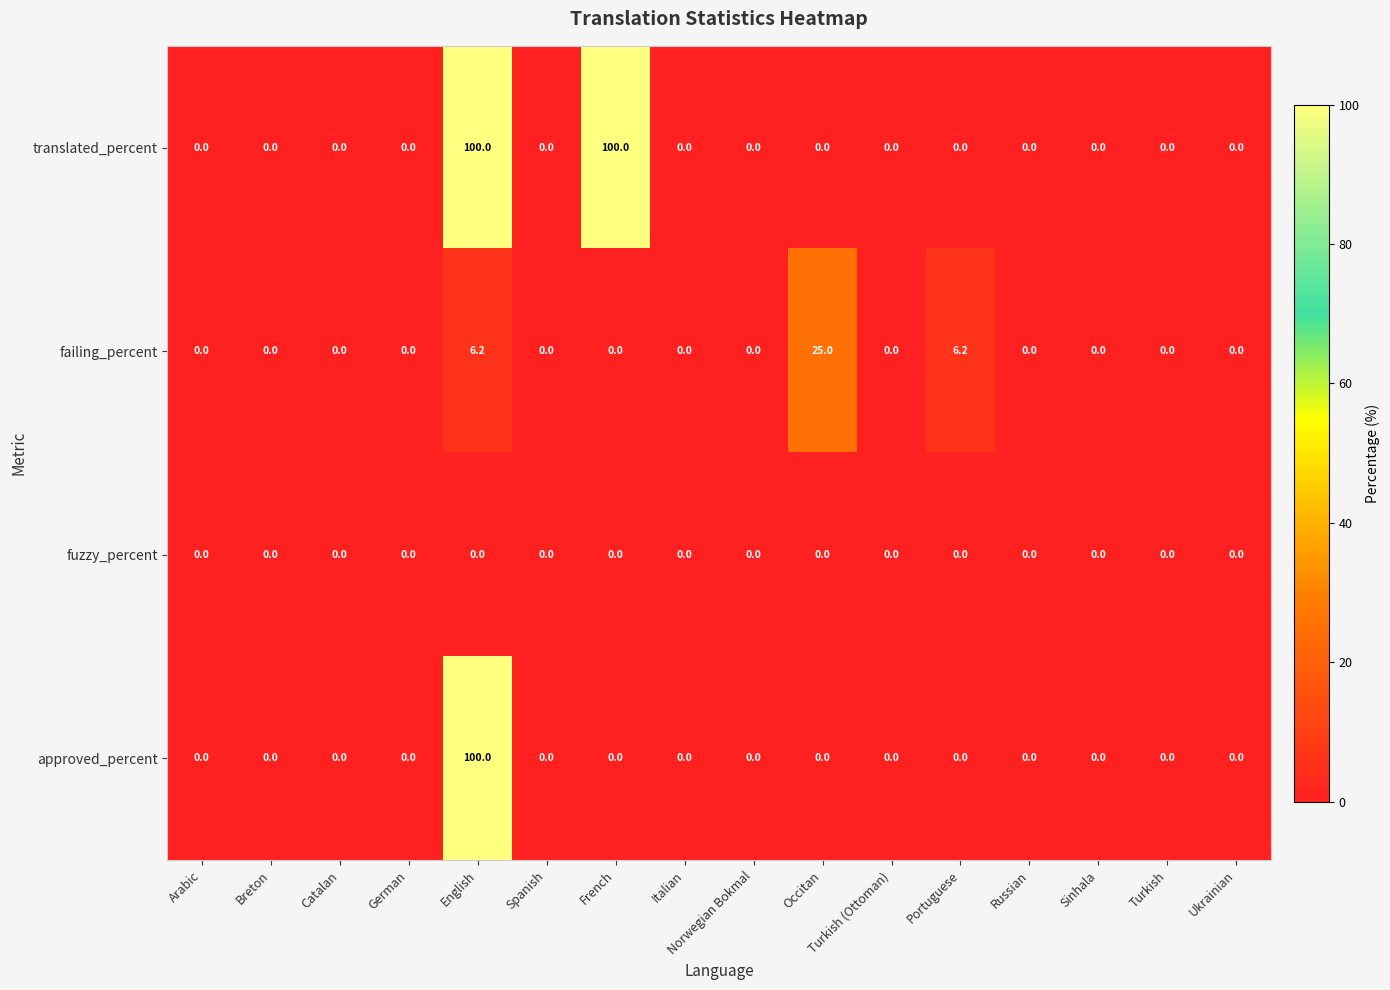

At which category is the sum across all series the highest?

English